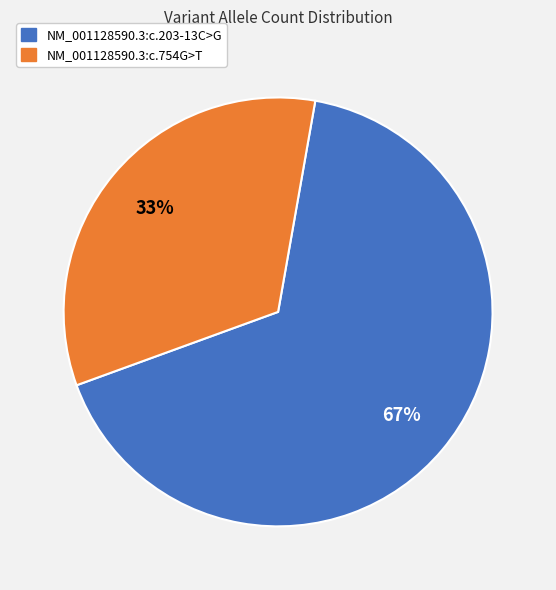

True or false: NM_001128590.3:c.203-13C>G accounts for 67% of the total.

True